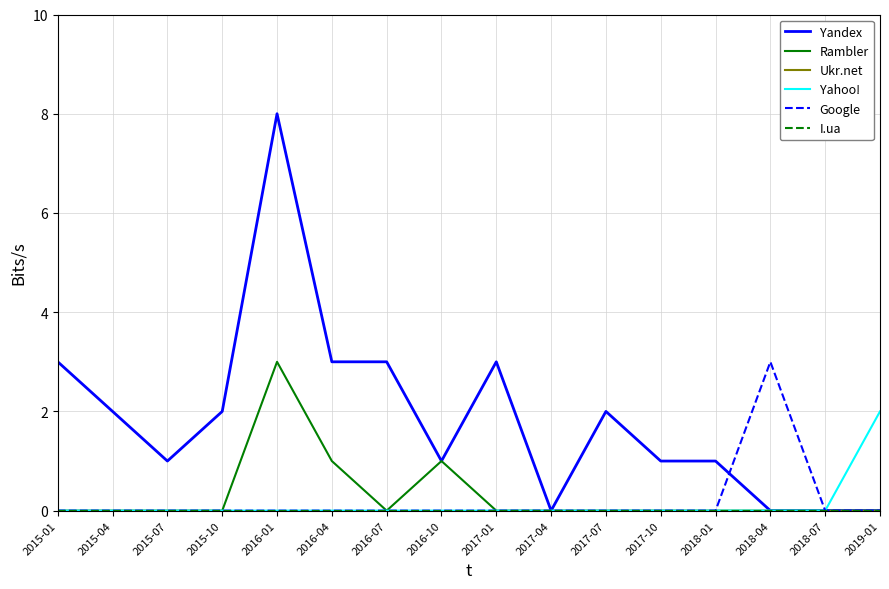

Which label corresponds to the smallest value in the chart?

2017-04